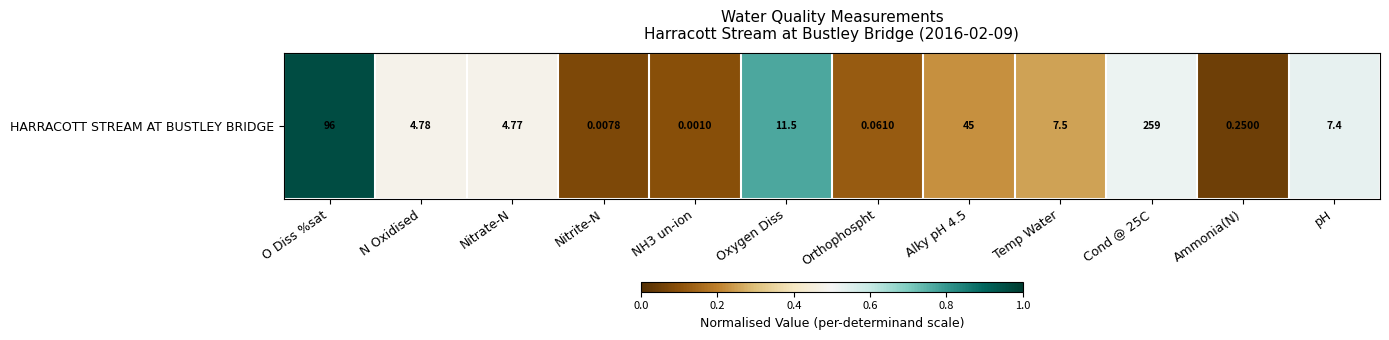

What is the approximate value at NH3 un-ion?

0.1